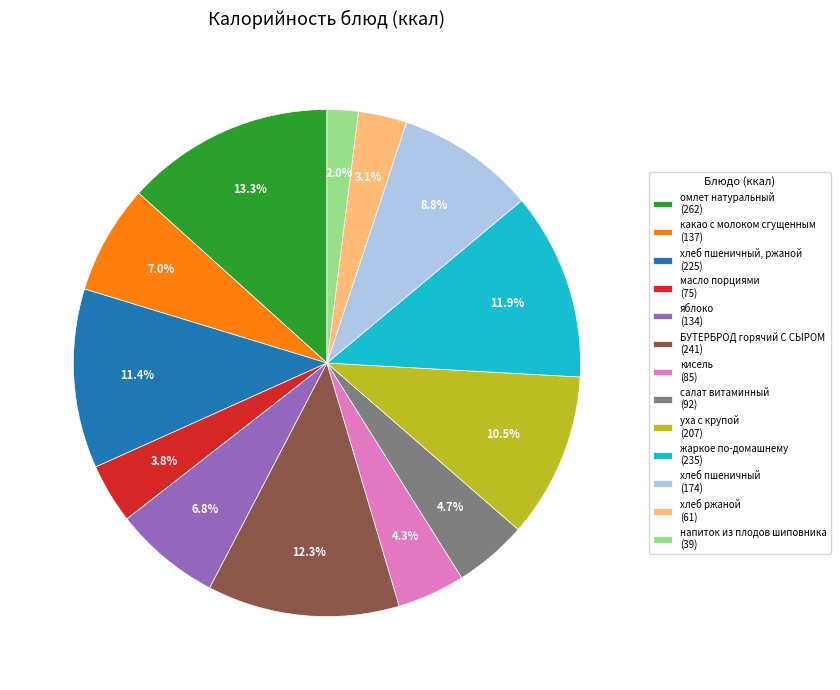

Which category has the smallest portion of the pie?

напиток из плодов шиповника (39)